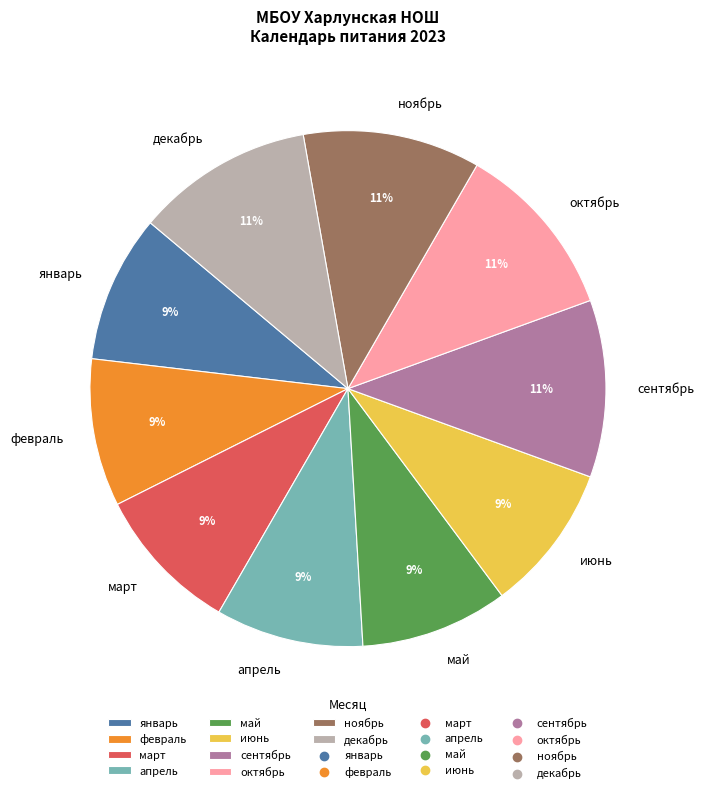

Count the number of slices in the pie.

10